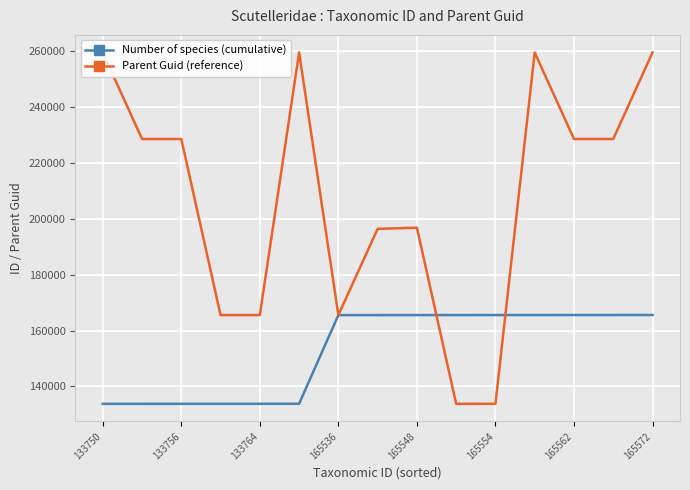

Which series has the largest total across all categories?

Parent Guid (reference)